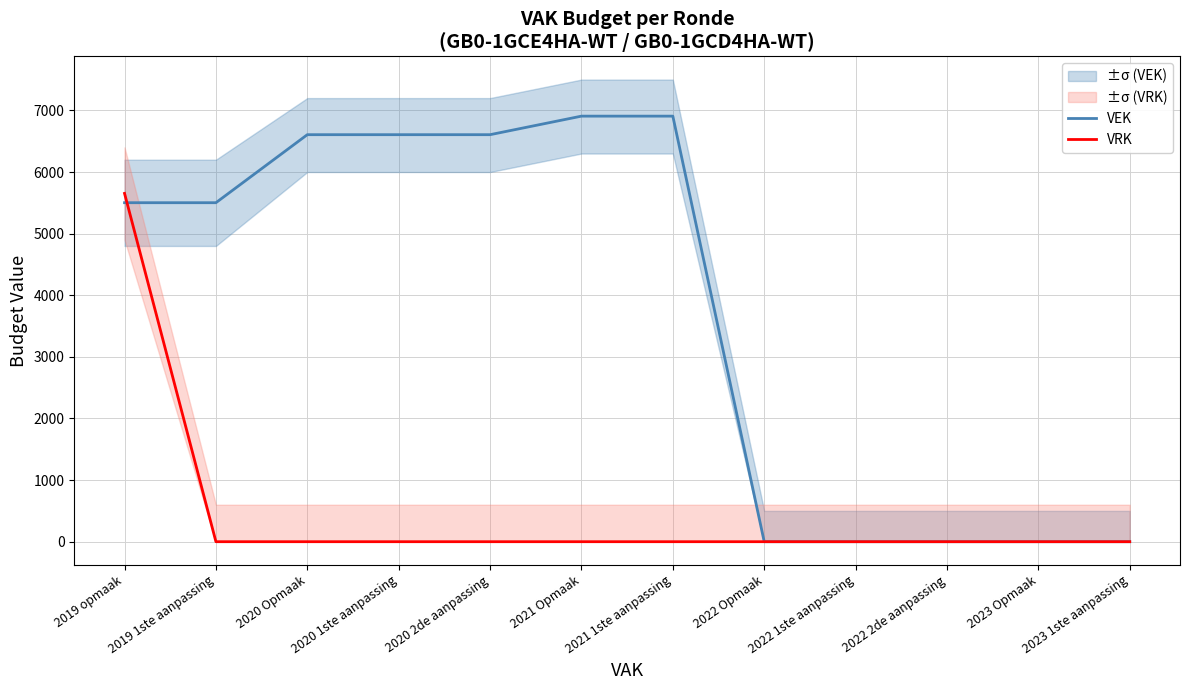

Reading left to right, what are all the values shown in this chart?

VEK: 5502	5502	6606	6606	6606	6907	6907	0	0	0	0	0
VRK: 5653	0	0	0	0	0	0	0	0	0	0	0